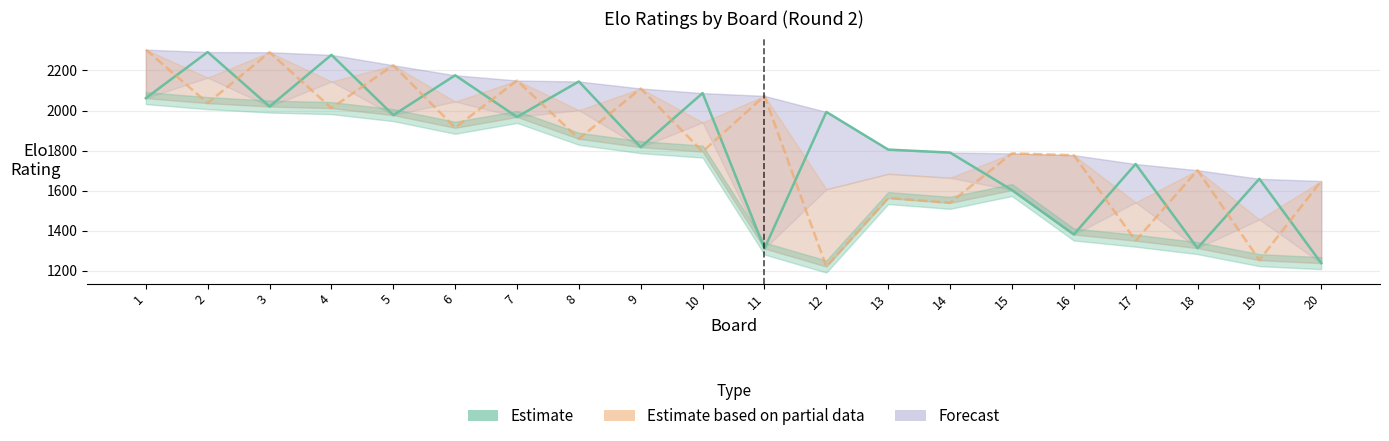

How many interior local peaks (higher than both neighbors) does the data have?

8